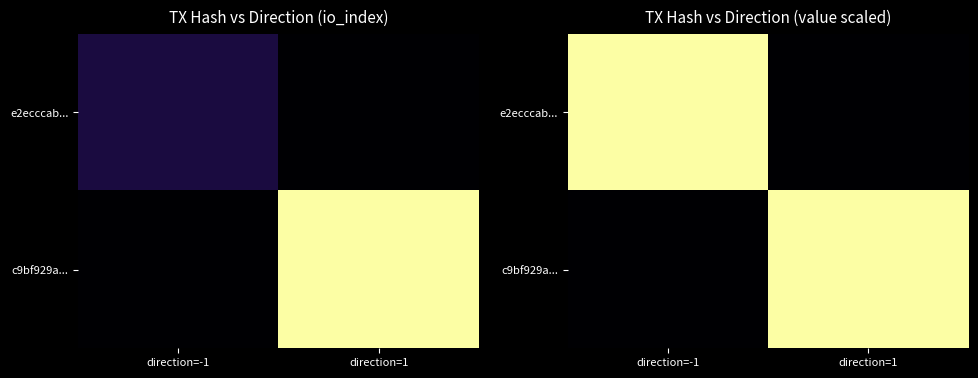

Is the value of c9bf929a... at direction=-1 greater than the value of e2ecccab... at direction=1?

No